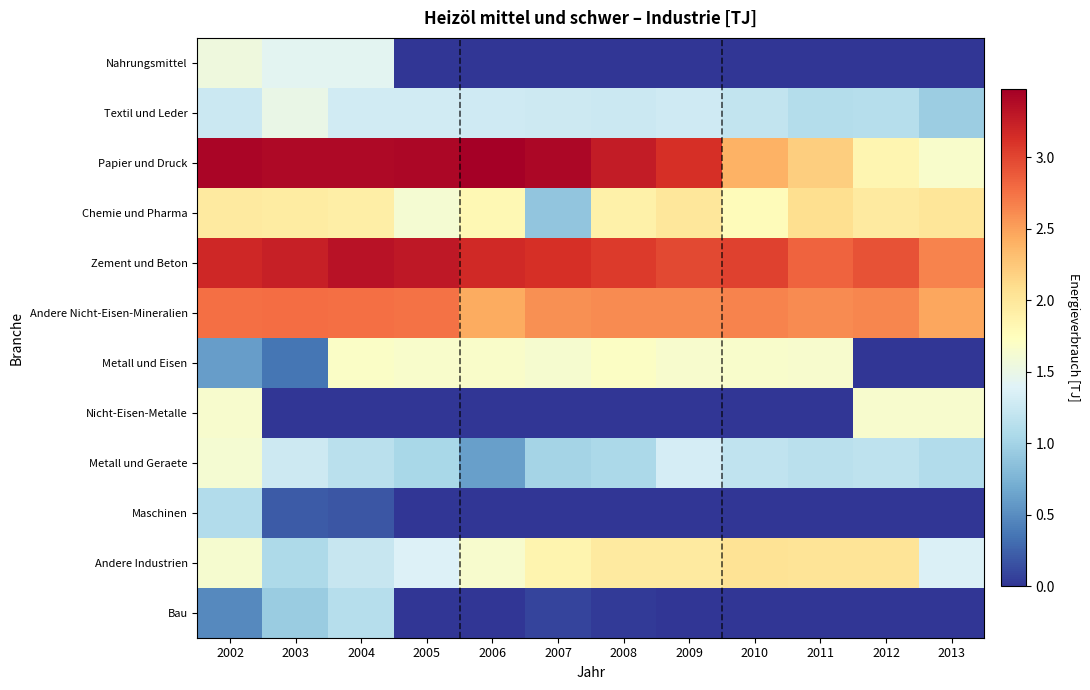

How many distinct data groups are displayed?

12